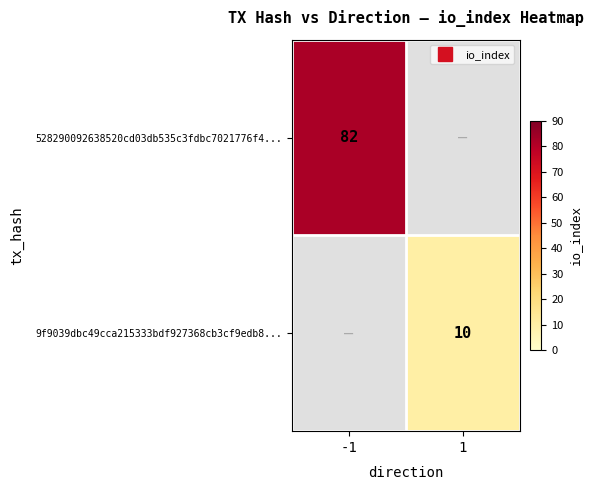

At how many categories does at least one series exceed 27?

1